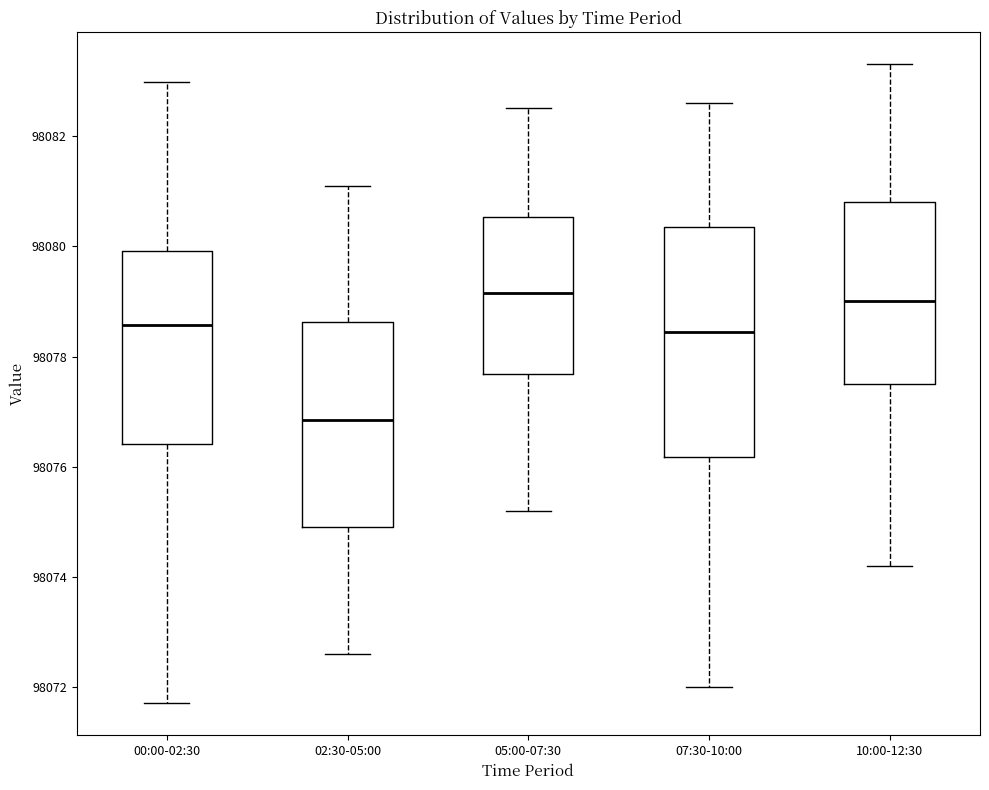

Reading left to right, transcribe this box plot: for each box, give where its median line is, the range the box spans, and where its two whiskers end, as read against the y-axis. The values are not printed on the chart, so give them approximately, as read against the axis.

00:00-02:30: median 98078.6, box 98076.4 to 98080.0, whiskers 98071.8 to 98083.0
02:30-05:00: median 98076.8, box 98075.0 to 98078.6, whiskers 98072.6 to 98081.2
05:00-07:30: median 98079.2, box 98077.6 to 98080.6, whiskers 98075.2 to 98082.6
07:30-10:00: median 98078.4, box 98076.2 to 98080.4, whiskers 98072.0 to 98082.6
10:00-12:30: median 98079.0, box 98077.6 to 98080.8, whiskers 98074.2 to 98083.4